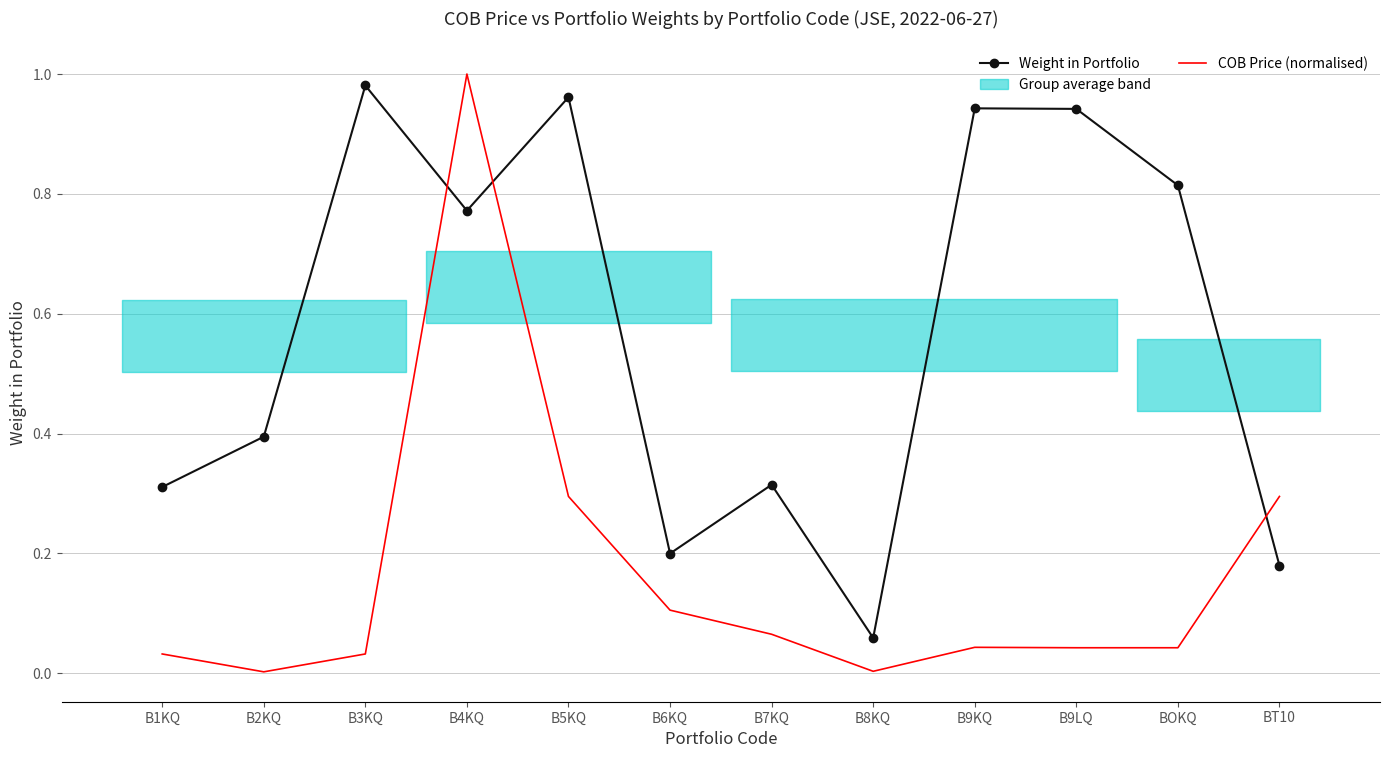

At which category is the sum across all series the highest?

B4KQ